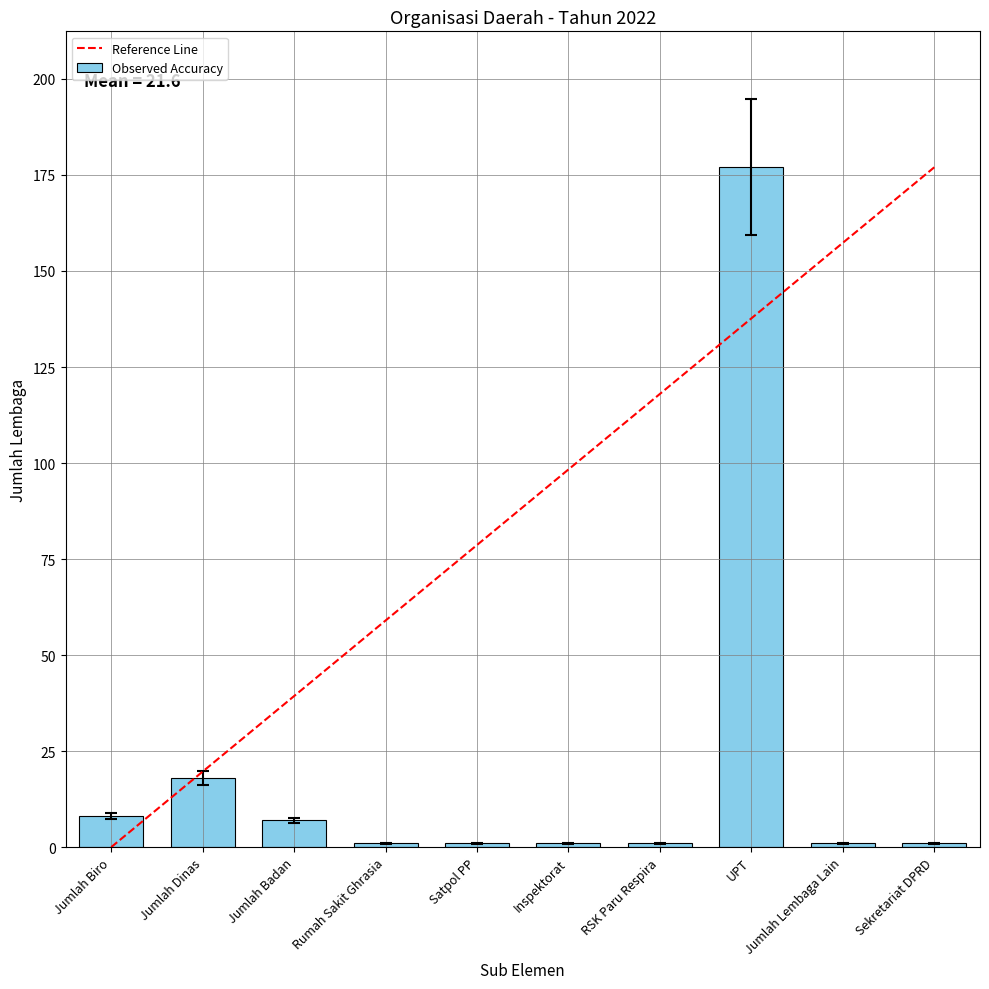

List the labels in order of value, smallest first.

Rumah Sakit Ghrasia, Satpol PP, Inspektorat, RSK Paru Respira, Jumlah Lembaga Lain, Sekretariat DPRD, Jumlah Badan, Jumlah Biro, Jumlah Dinas, UPT